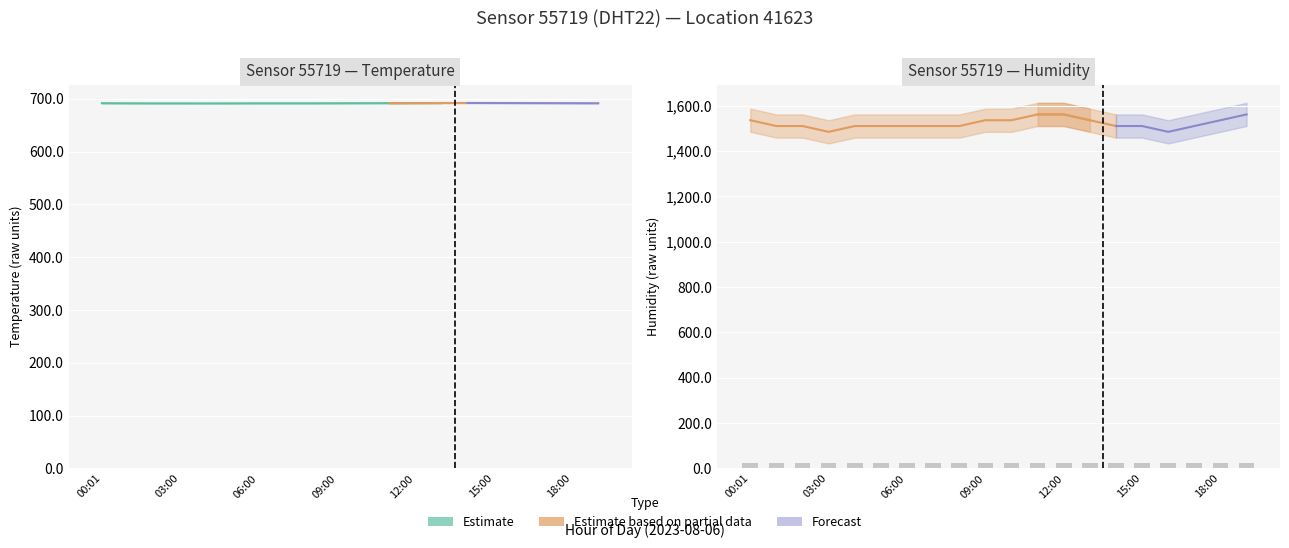

What position from the left is 12:00?

13